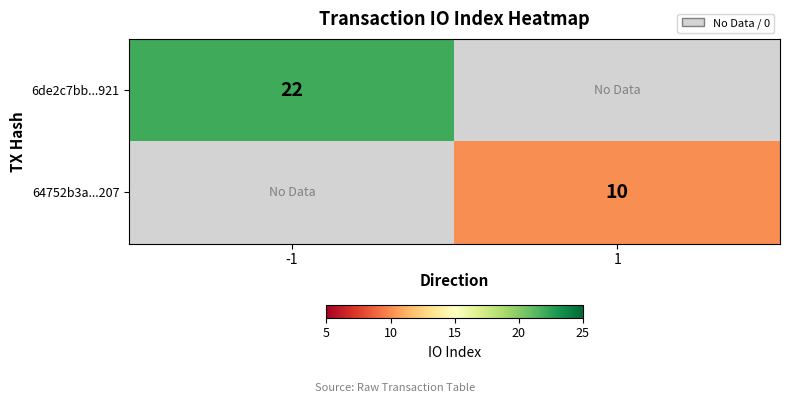

The 64752b3a...207 series shows 10 at 1. True or false?

True